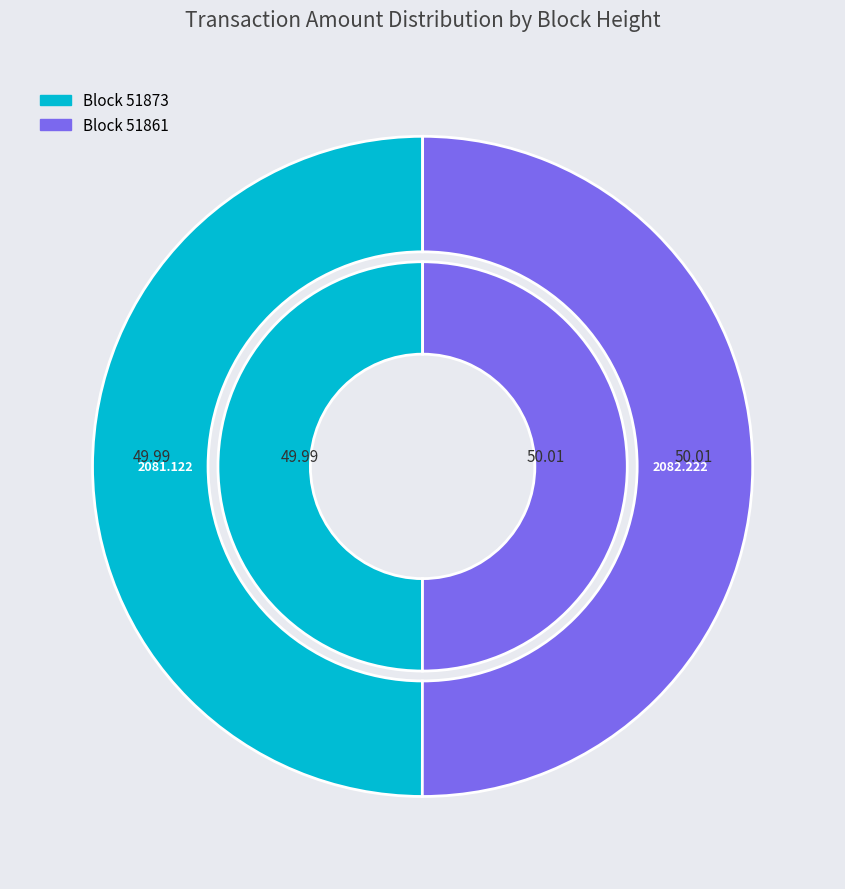

How many segments does this pie chart have?

2